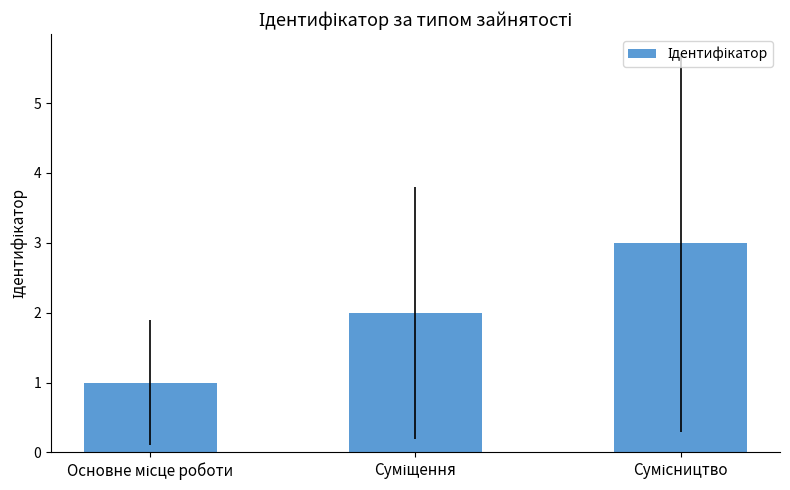

What is the maximum value shown in the chart?

3